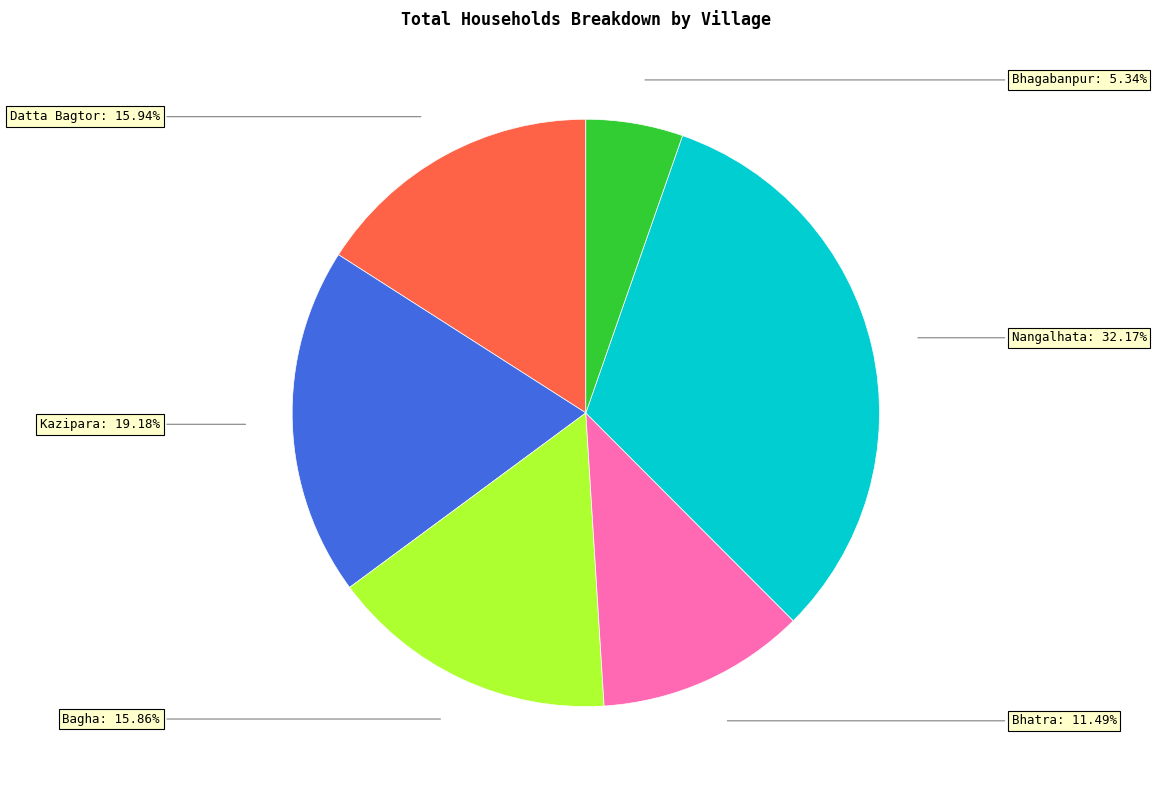

Is there a majority slice in this chart?

No